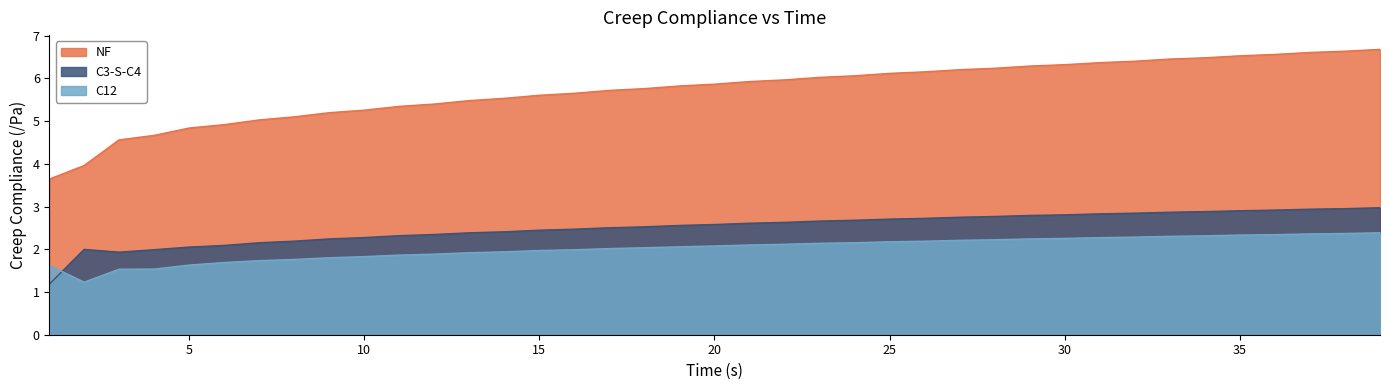

What is the total value across all series at 3.0?

8.0